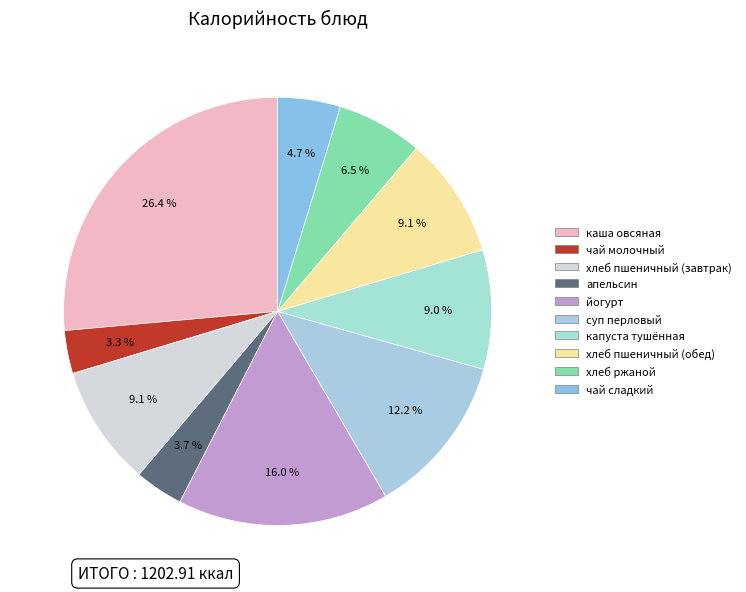

What is the ratio of the value at йогурт to the value at чай сладкий?

3.4